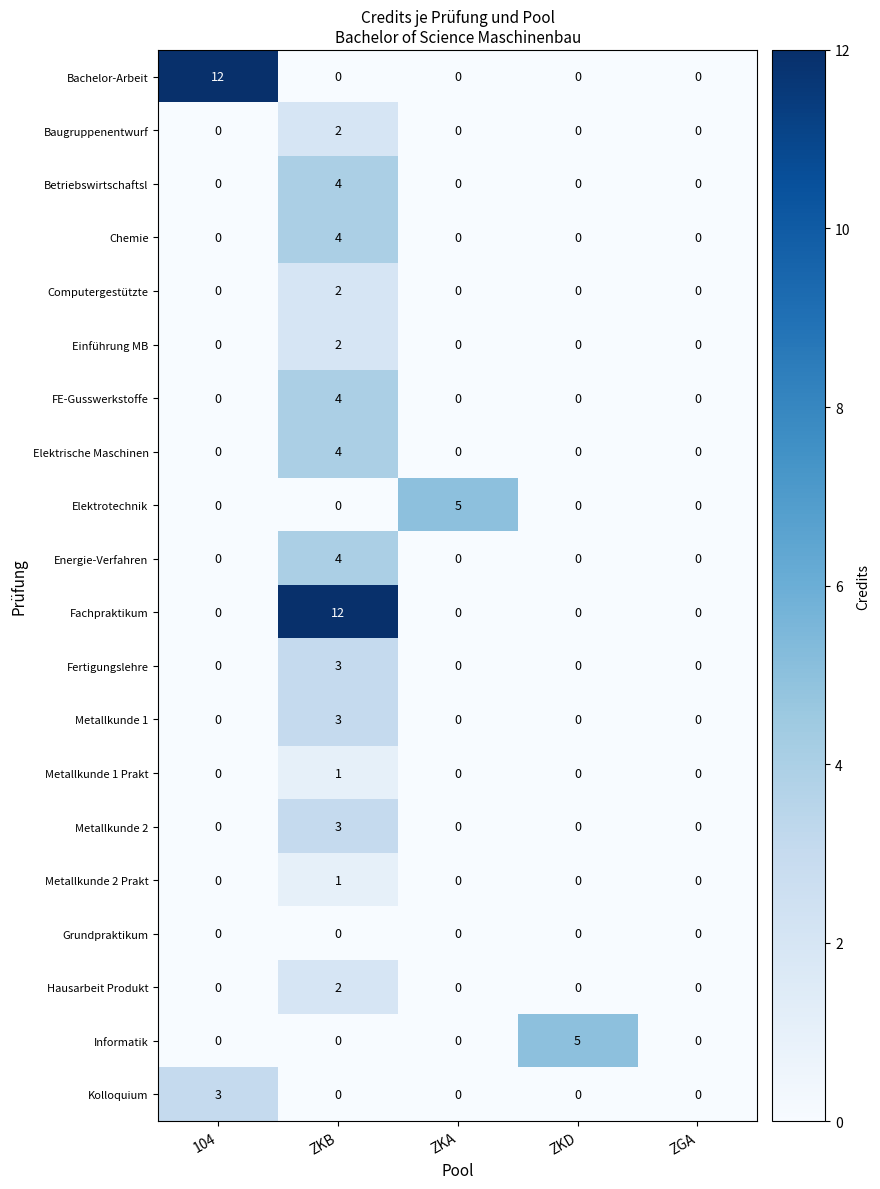

What is the difference between the Betriebswirtschaftsl values at ZKB and ZGA?

4